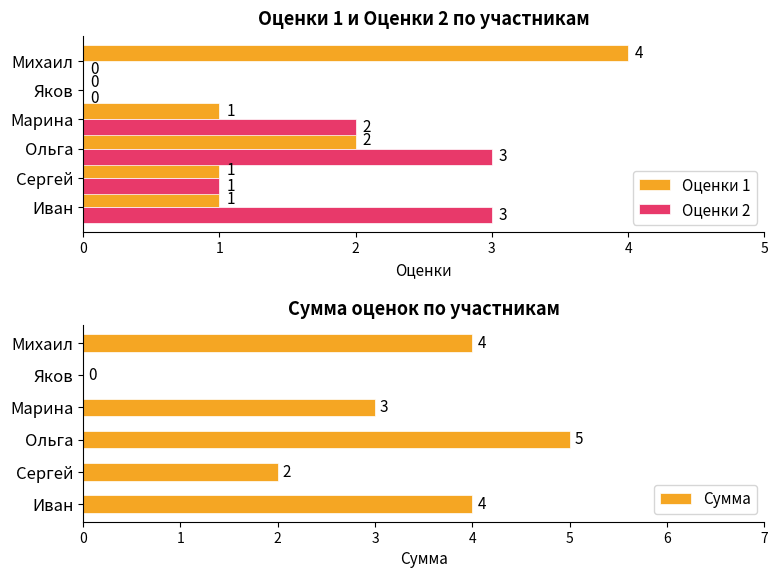

Is it true that Оценки 1 equals 1 at Иван?

True